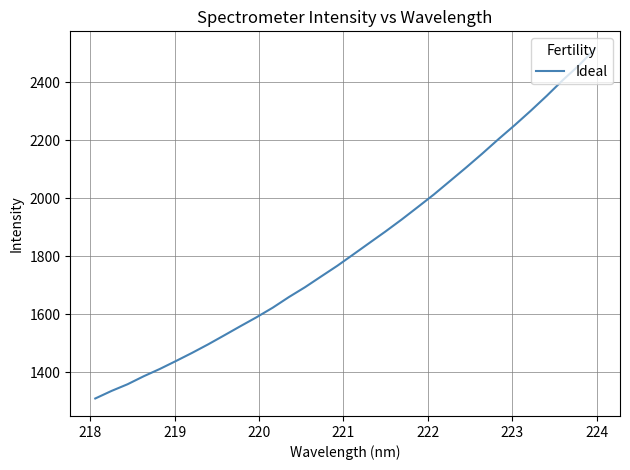

What is the difference between the maximum and minimum values?

1206.7